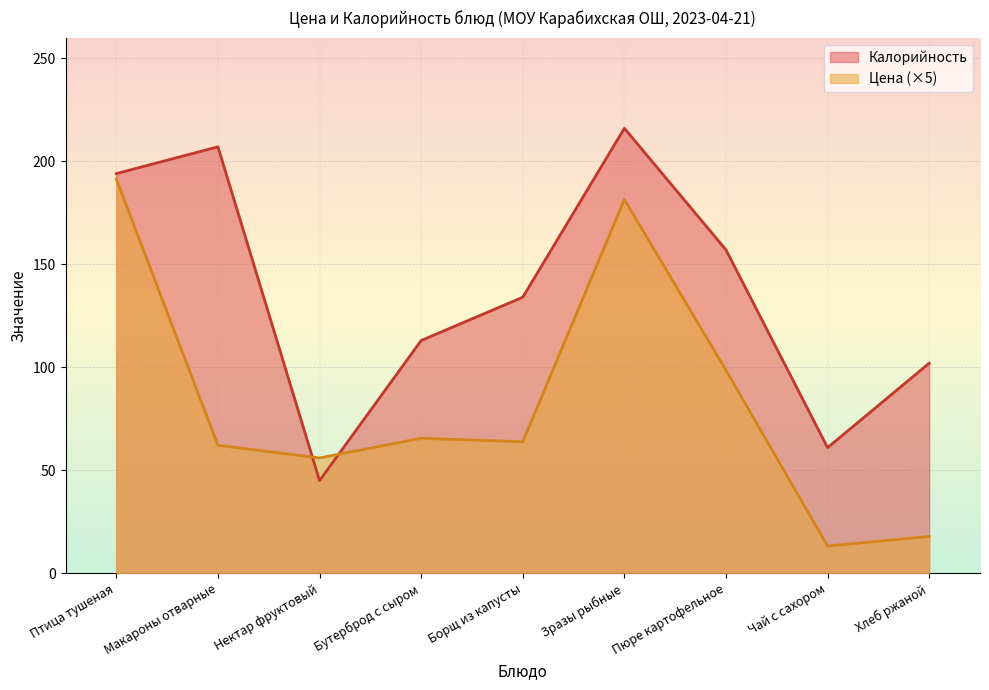

Reading right to left, what are all the values shown in this chart?

Цена: 17.9	13.2	98.6	181.4	63.8	65.5	56.0	62.1	191.3
Калорийность: 102.0	61.0	157.0	216.0	134.0	113.0	45.0	207.0	194.0